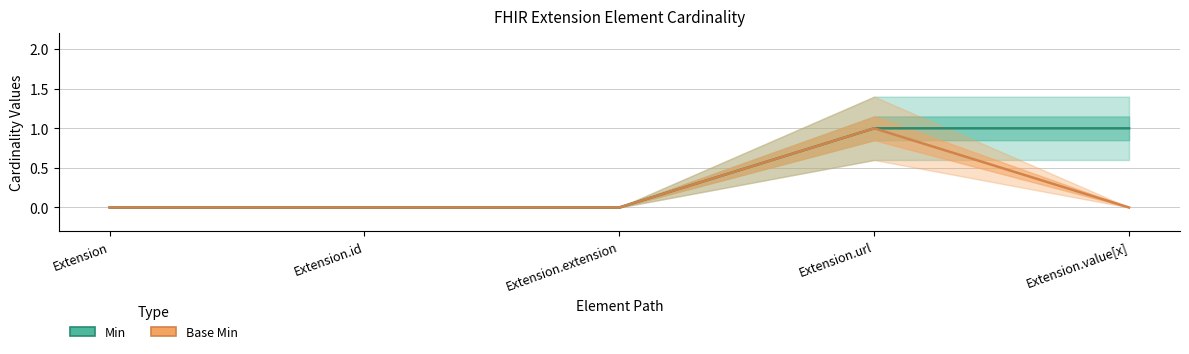

Which series has the largest total across all categories?

Min